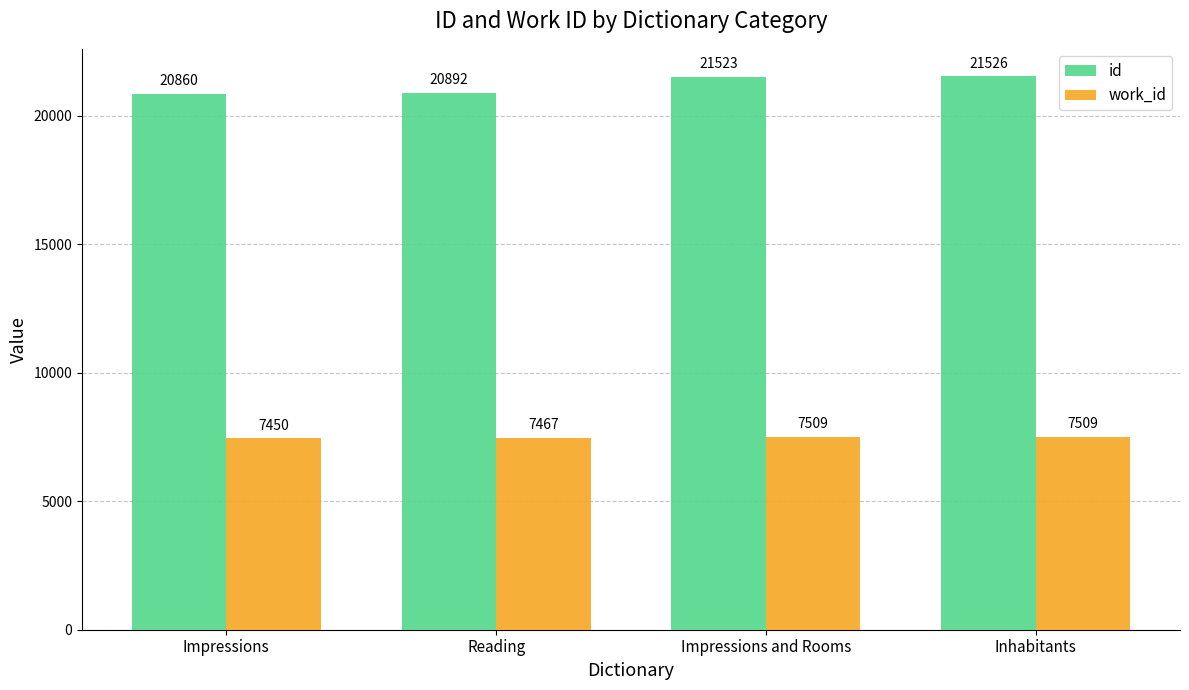

Rank the series by their maximum value, from highest to lowest.

id, work_id